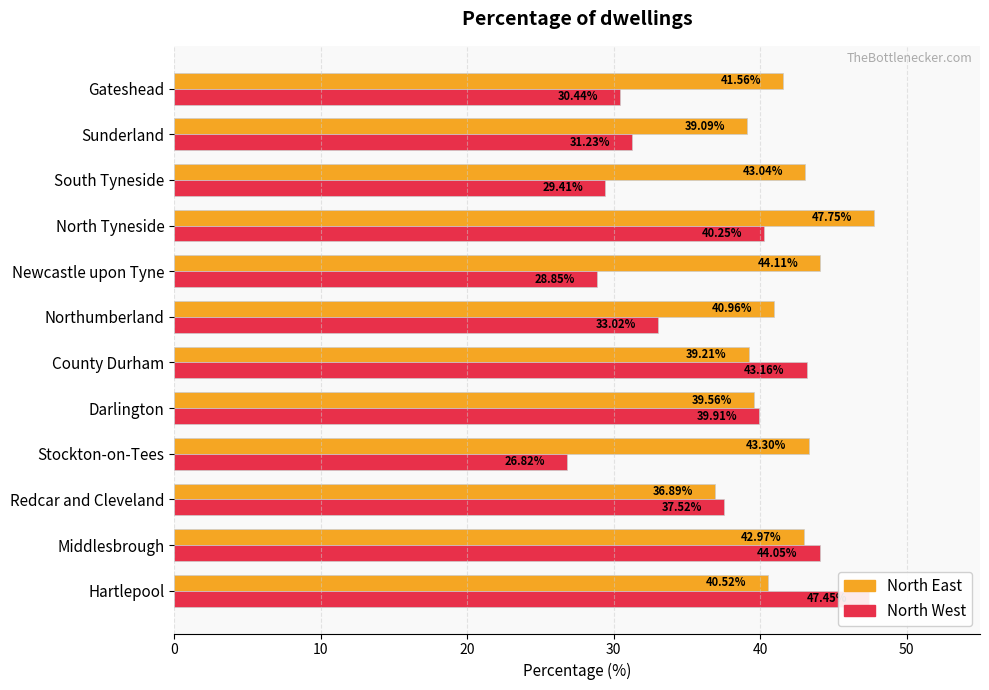

What is the sum of the North East values at Middlesbrough and Redcar and Cleveland?

79.9